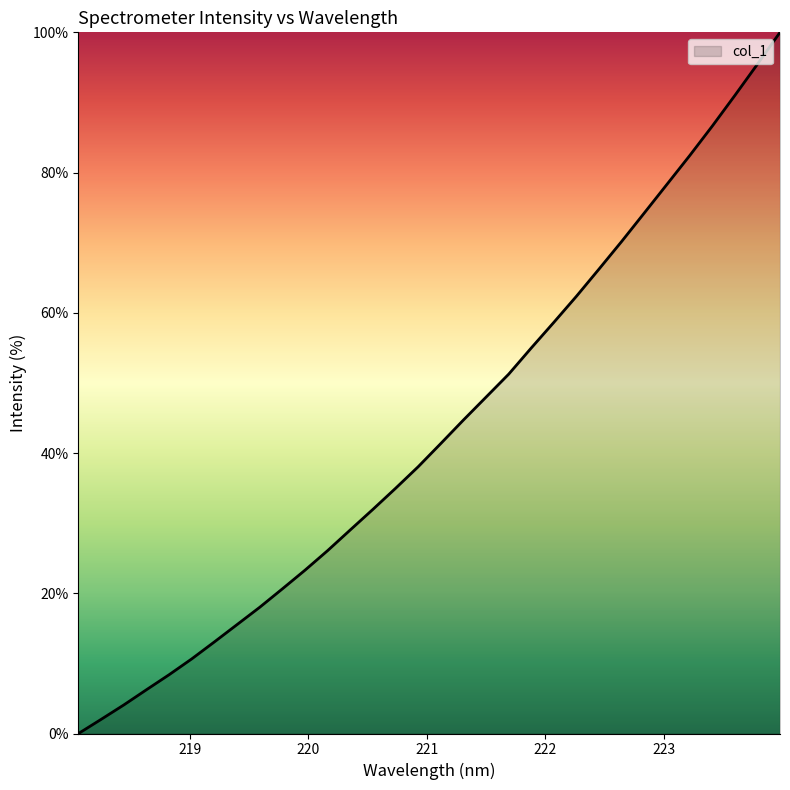

What is the difference between the maximum and minimum values?

100.0